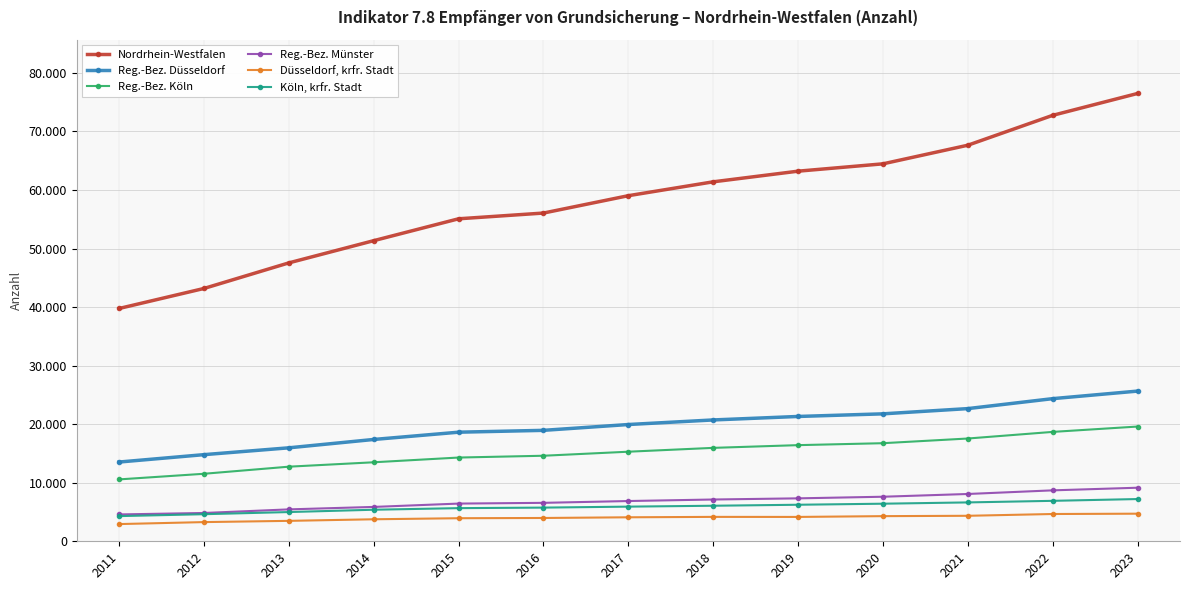

Reading left to right, list all the values displayed in this chart.

Nordrhein-Westfalen: 39767	43186	47556	51351	55088	56067	59033	61403	63222	64475	67655	72760	76495
Reg.-Bez. Düsseldorf: 13538	14799	15966	17394	18635	18950	19946	20727	21322	21770	22665	24365	25655
Reg.-Bez. Köln: 10571	11532	12744	13496	14305	14612	15301	15958	16423	16755	17555	18685	19600
Reg.-Bez. Münster: 4587	4835	5450	5870	6441	6567	6876	7137	7334	7610	8080	8700	9150
Düsseldorf, krfr. Stadt: 2940	3278	3490	3760	3940	3981	4099	4169	4160	4295	4355	4660	4715
Köln, krfr. Stadt: 4300	4626	4993	5390	5662	5753	5919	6072	6241	6420	6640	6910	7215